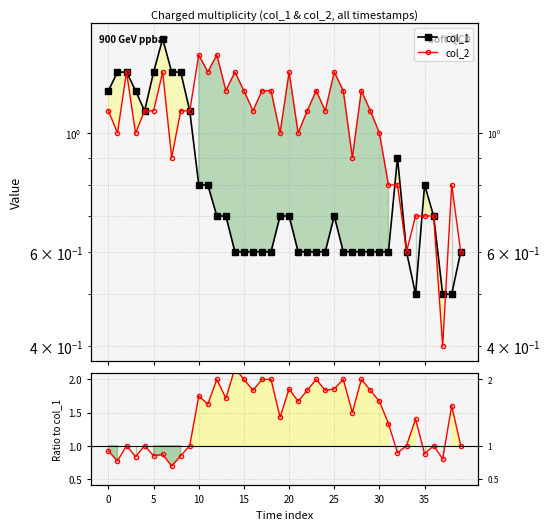

Which series changed the most between 31 and 33?

col_2 / col_1